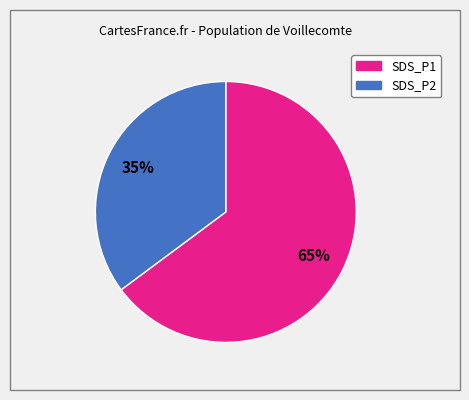

What is the smallest slice in the pie chart?

SDS_P2